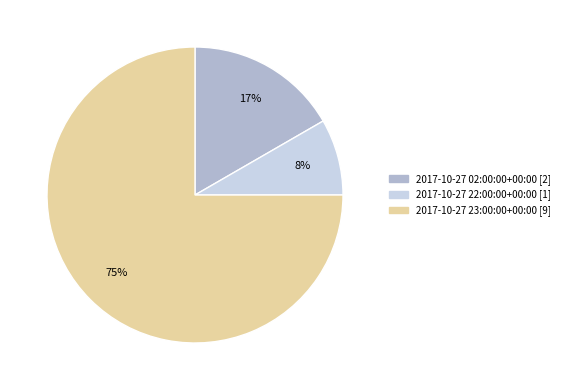

How many slices are in this pie chart?

3